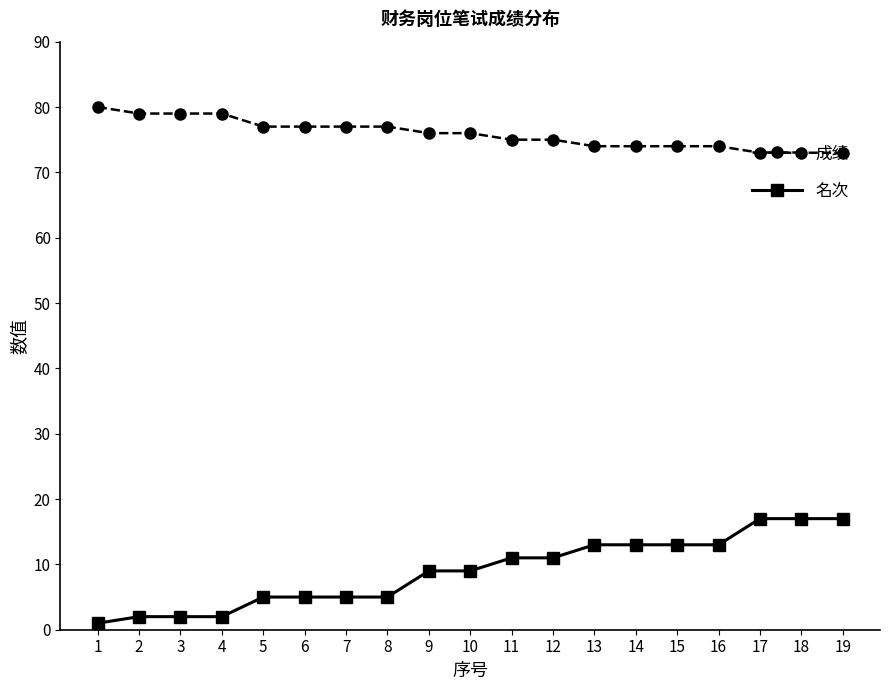

What is the value of the 名次 point at the 17th from the left?

17